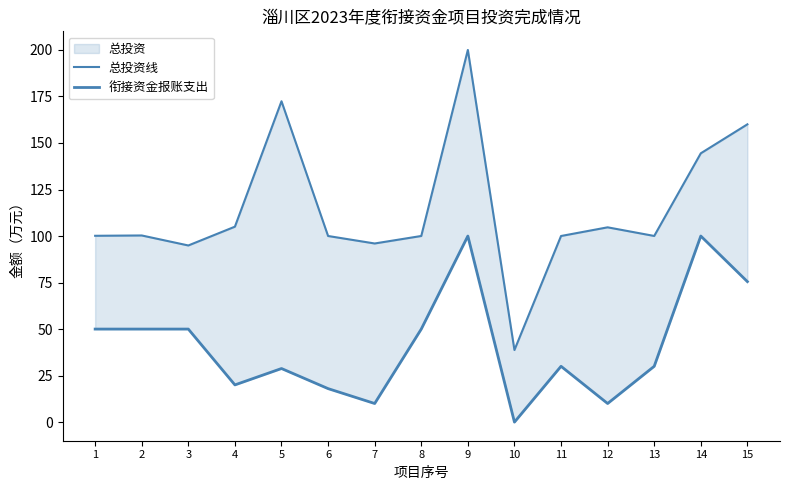

At 11, list the series in order from smallest to largest.

衔接资金报账支出, 总投资线